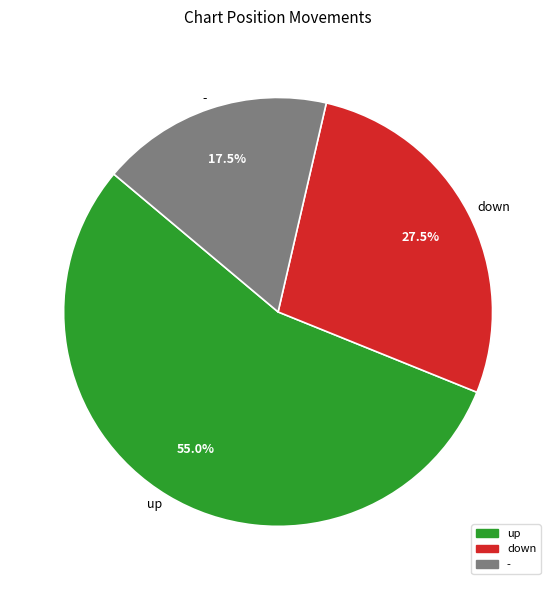

Which slice is the smallest?

-